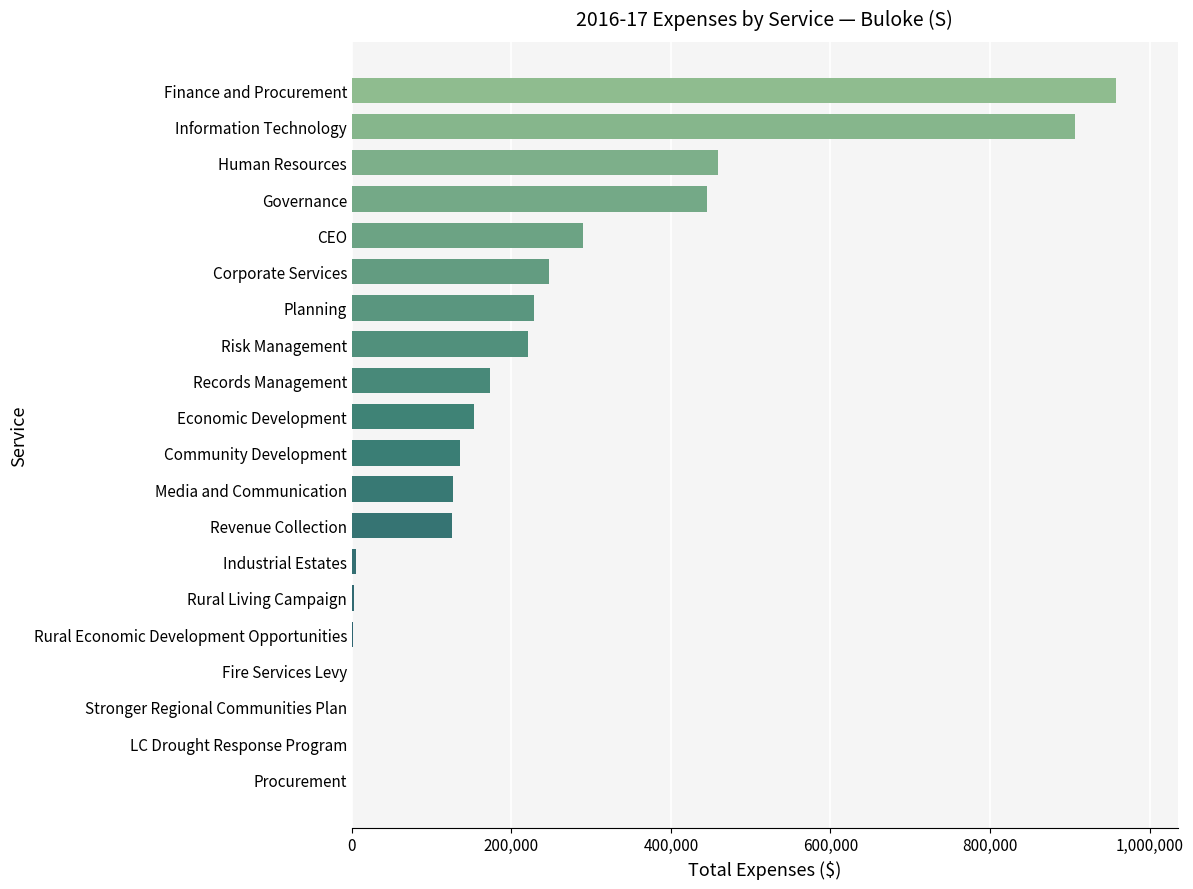

What is the sum of all values?

4477903